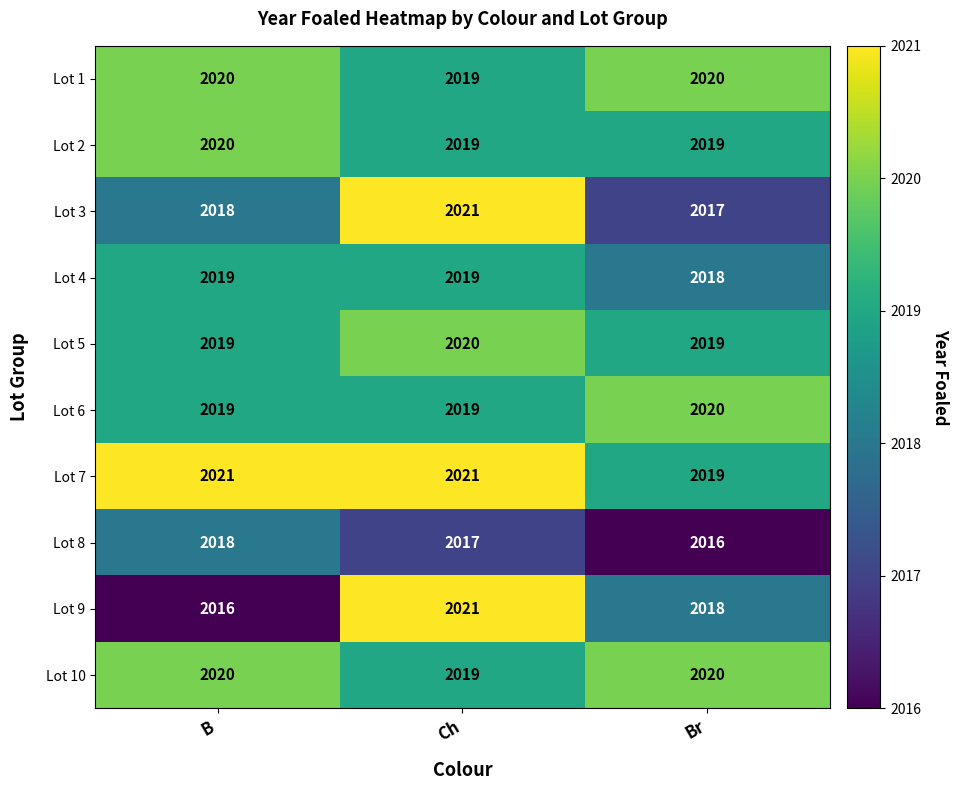

What is the average value of the Lot 6 series?

2019